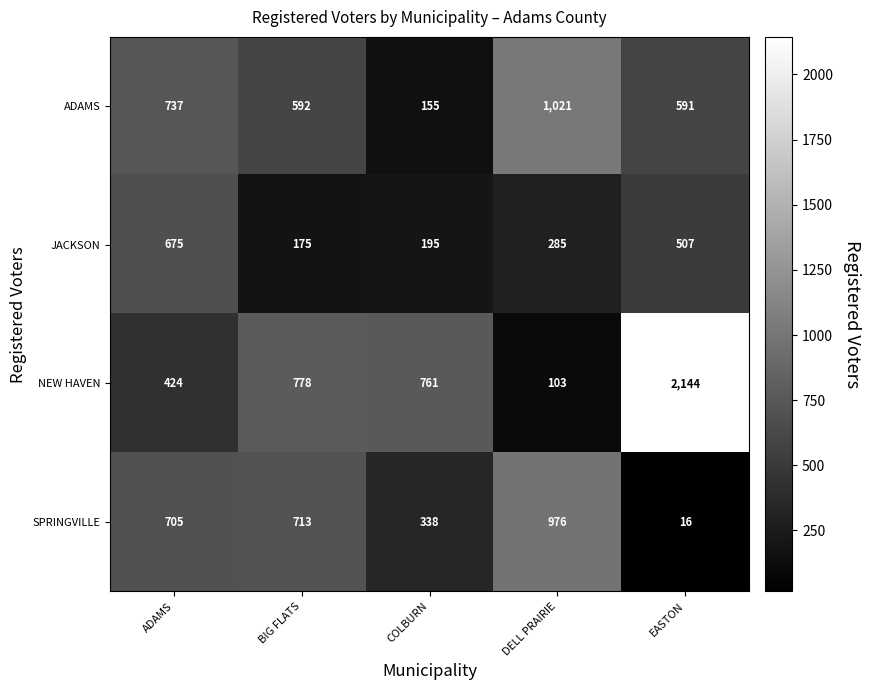

What is the difference between the maximum and minimum values in the ADAMS series?

866